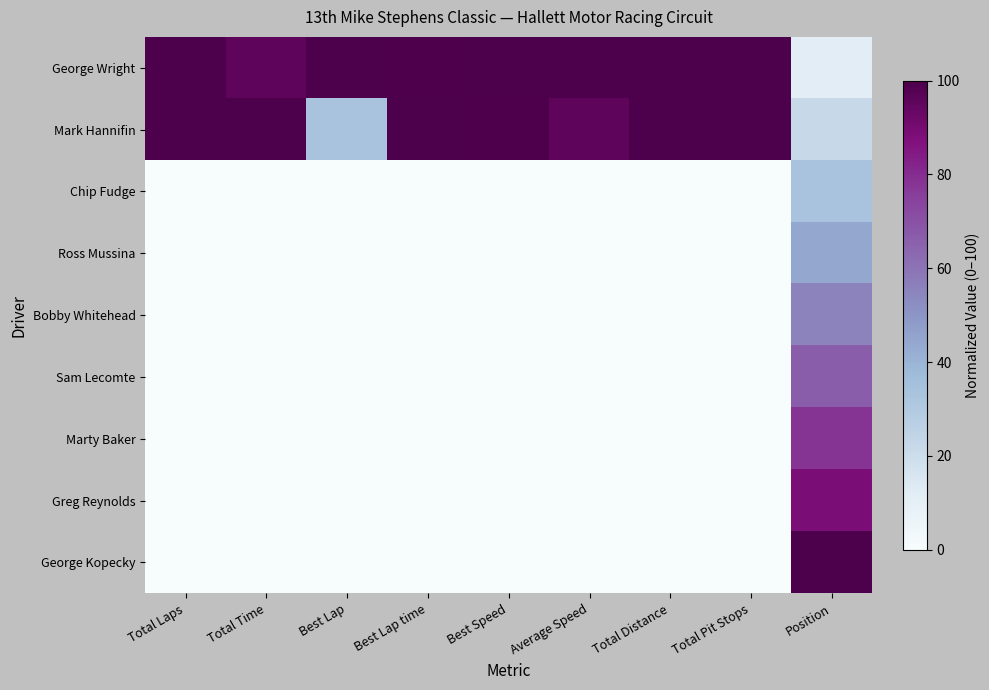

Which series has the widest spread of values?

George Kopecky